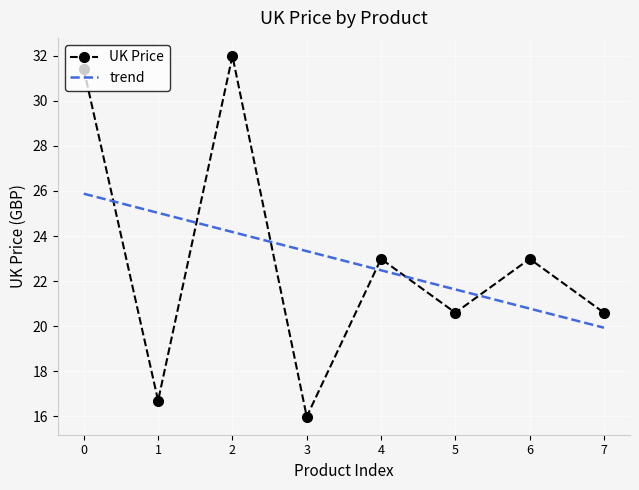

What is the sum of all values?

183.3